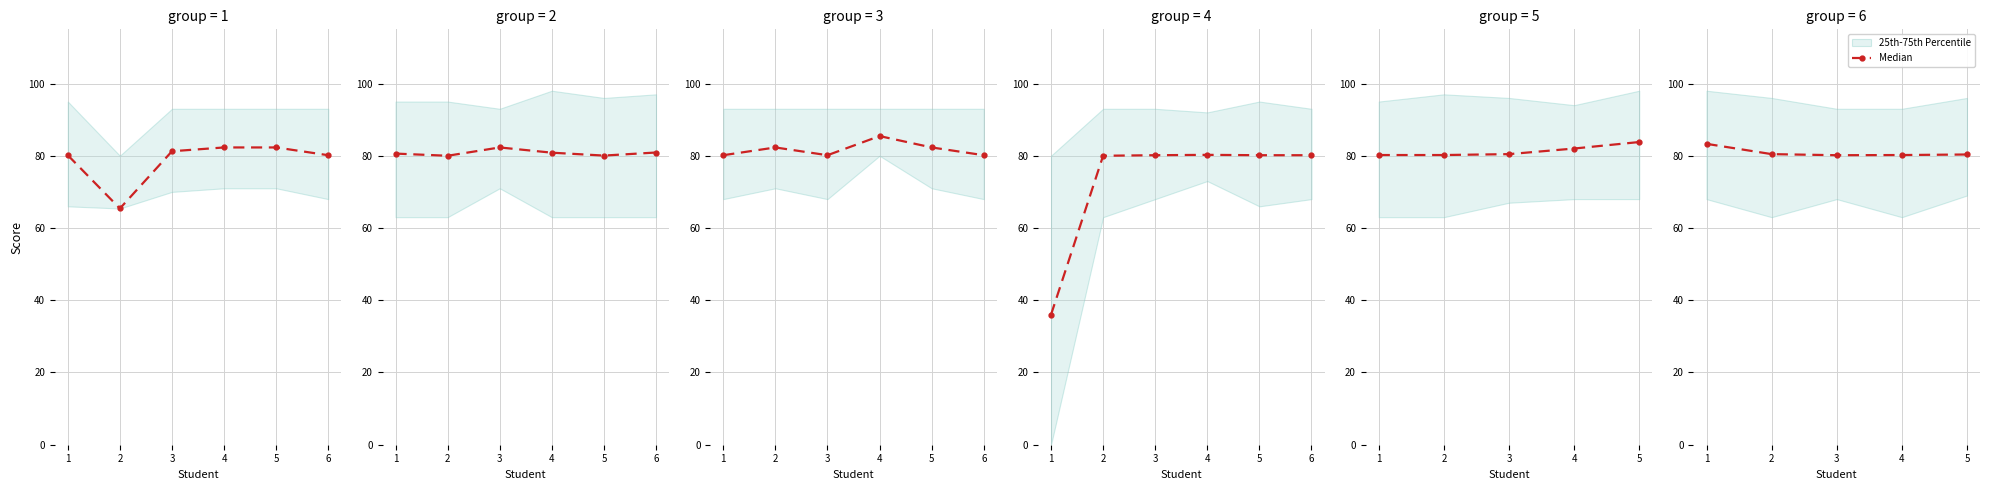

Does the chart display data point markers on the line(s)?

Yes